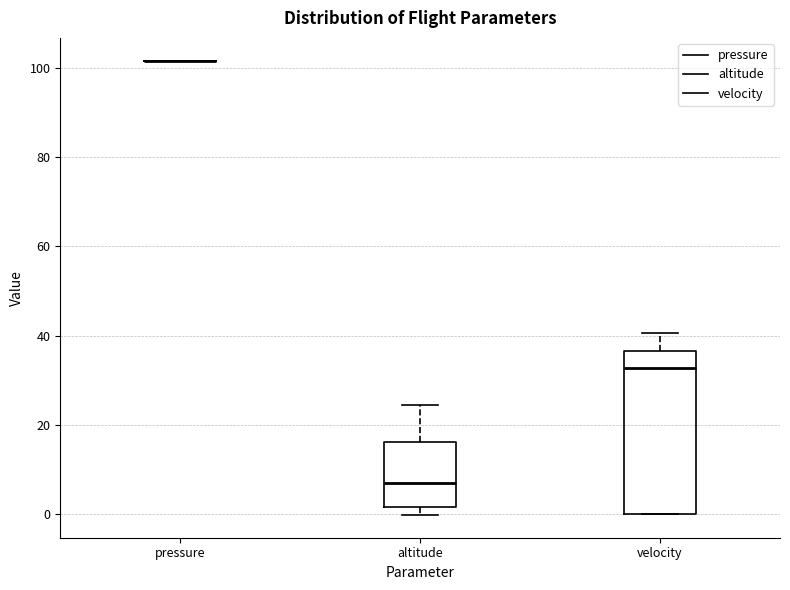

Reading left to right, transcribe this box plot: for each box, give where its median line is, the range the box spans, and where its two whiskers end, as read against the y-axis. The values are not printed on the chart, so give them approximately, as read against the axis.

pressure: box collapsed to a line at 102, whiskers 102 to 102
altitude: median 8, box 2 to 16, whiskers 0 to 24
velocity: median 32, box 0 to 36, whiskers 0 to 40